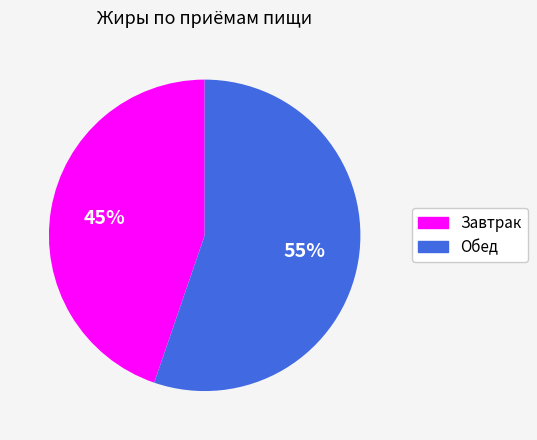

How many segments does this pie chart have?

2